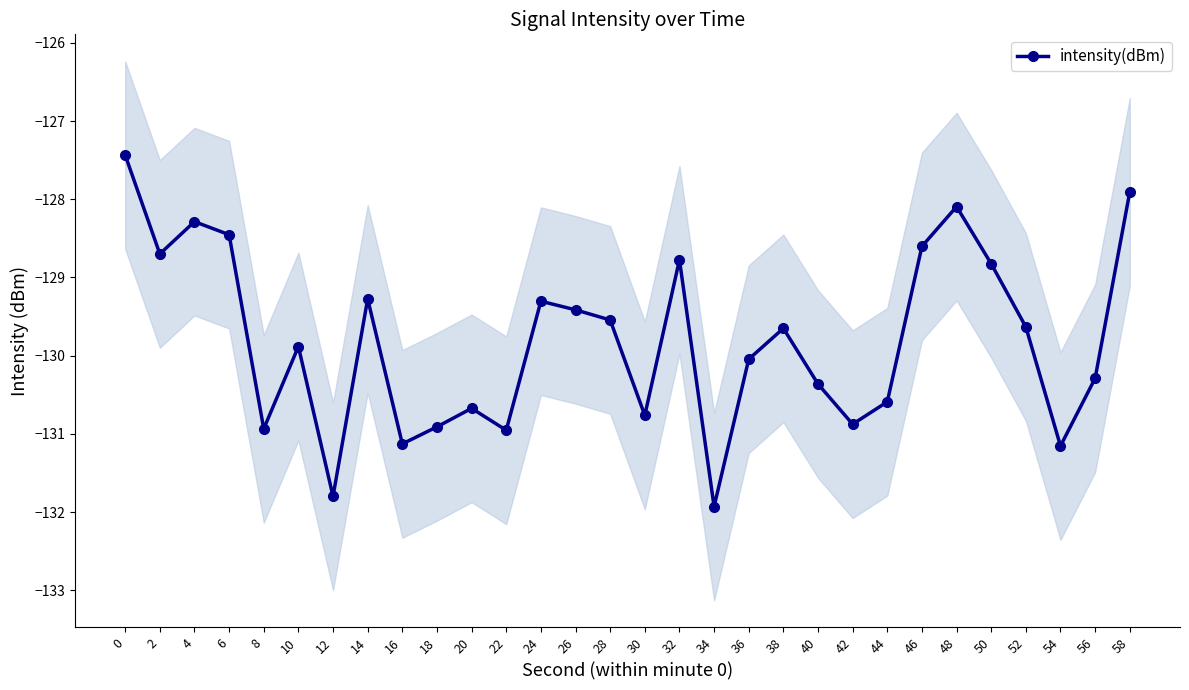

Is this an area chart (filled region under the line)?

No